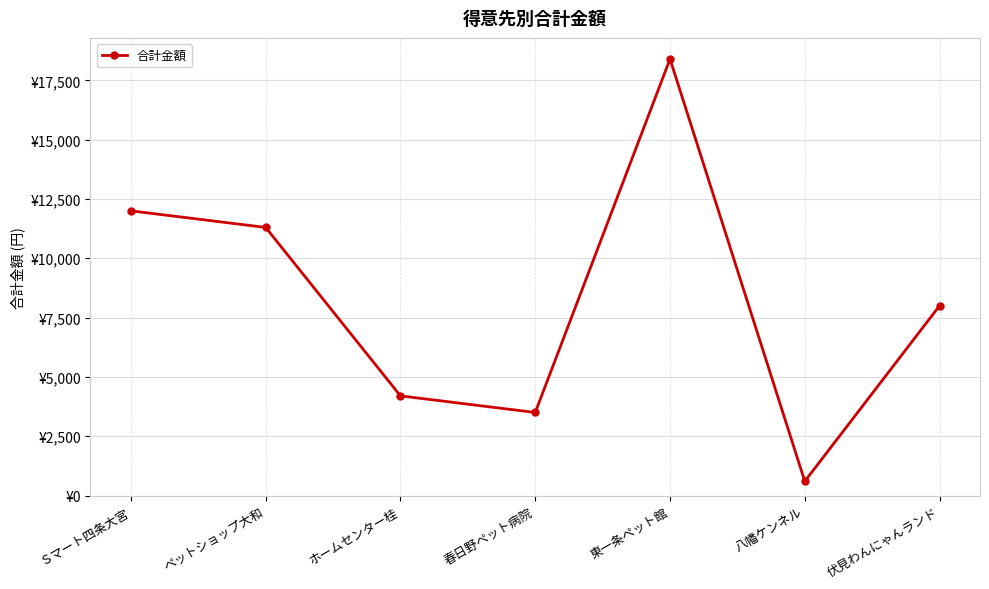

Reading right to left, list all the values displayed in this chart.

伏見わんにゃんランド=8000	八幡ケンネル=600	東一条ペット館=18400	春日野ペット病院=3500	ホームセンター桂=4200	ペットショップ大和=11300	Ｓマート四条大宮=12000